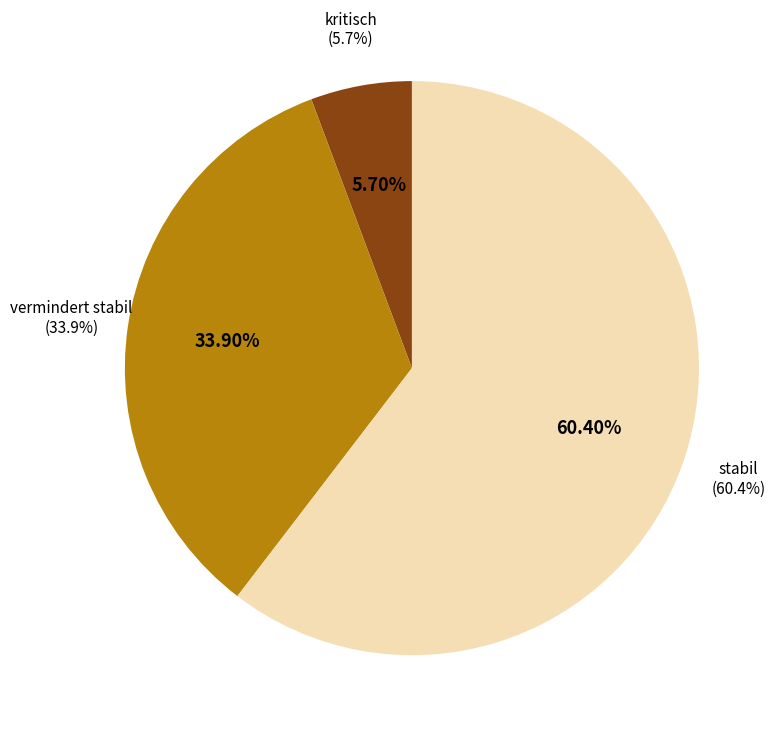

Count the number of slices in the pie.

3